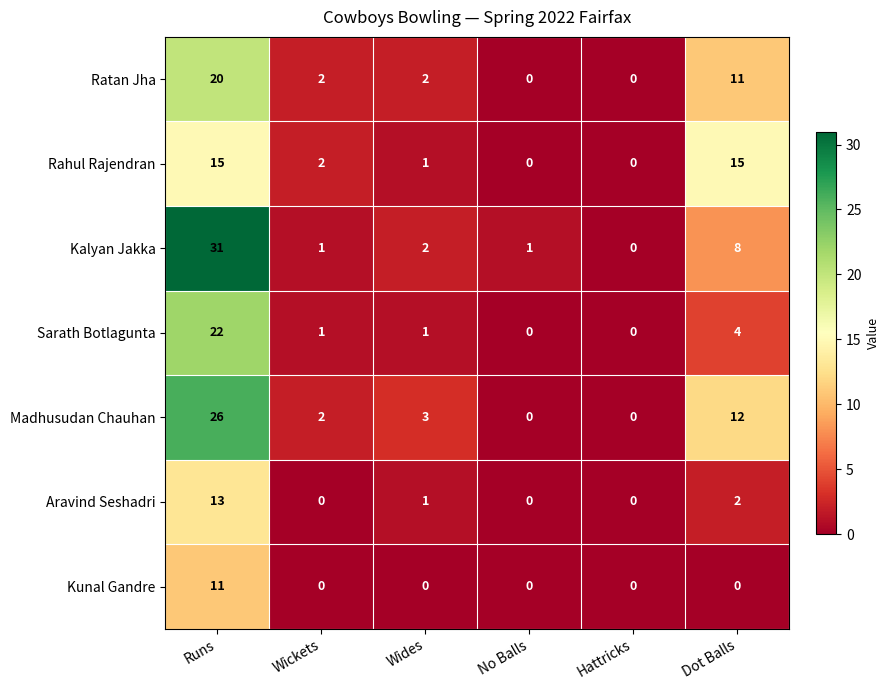

At which category is the sum across all series the highest?

Runs